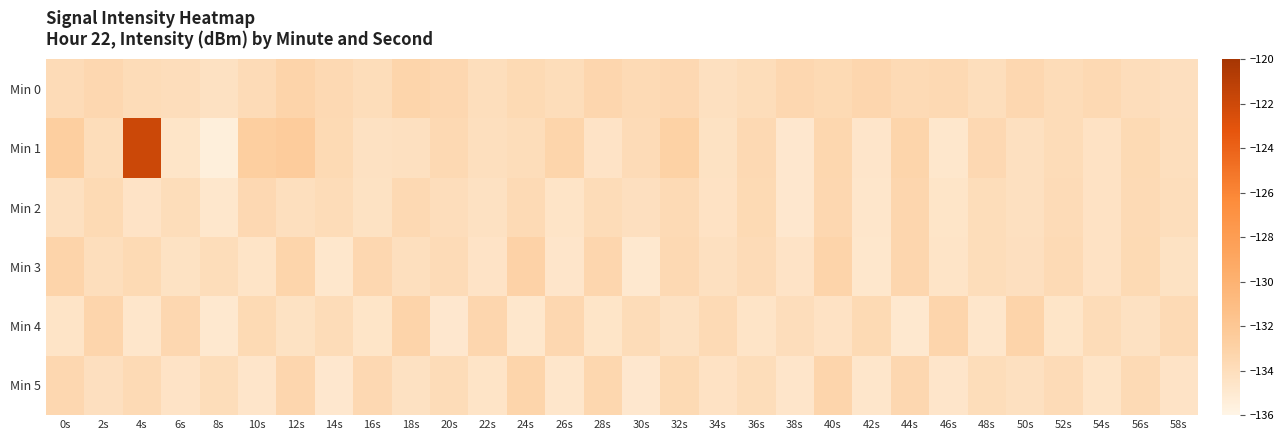

What is the total value across all series at 40s?

-801.4